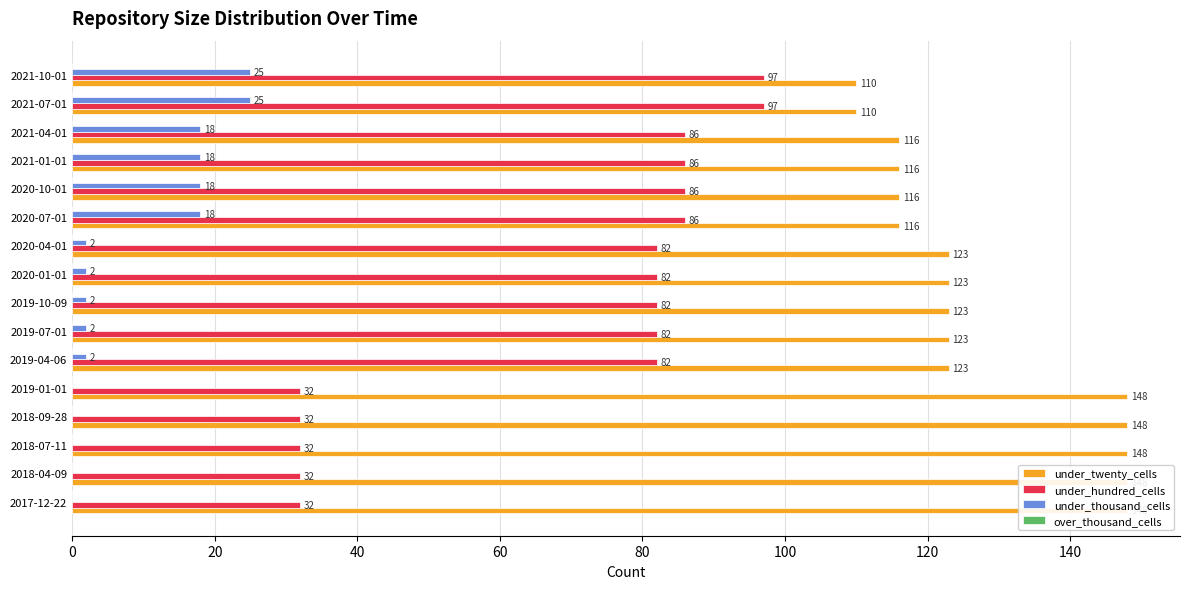

Read the under_thousand_cells value at 2020-04-01.

2.0